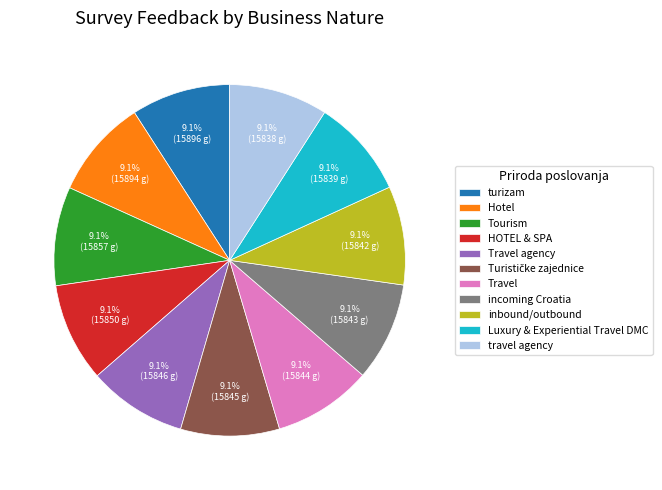

To the nearest percent, what is the average slice percentage?

9%